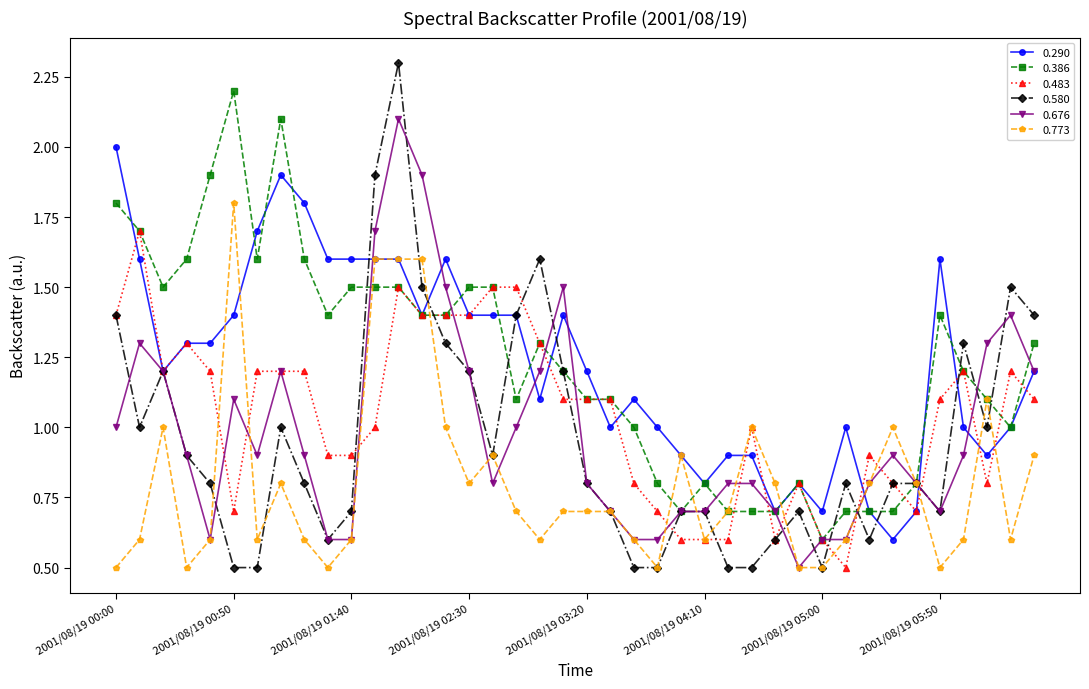

What is the maximum value for 0.580?

2.3